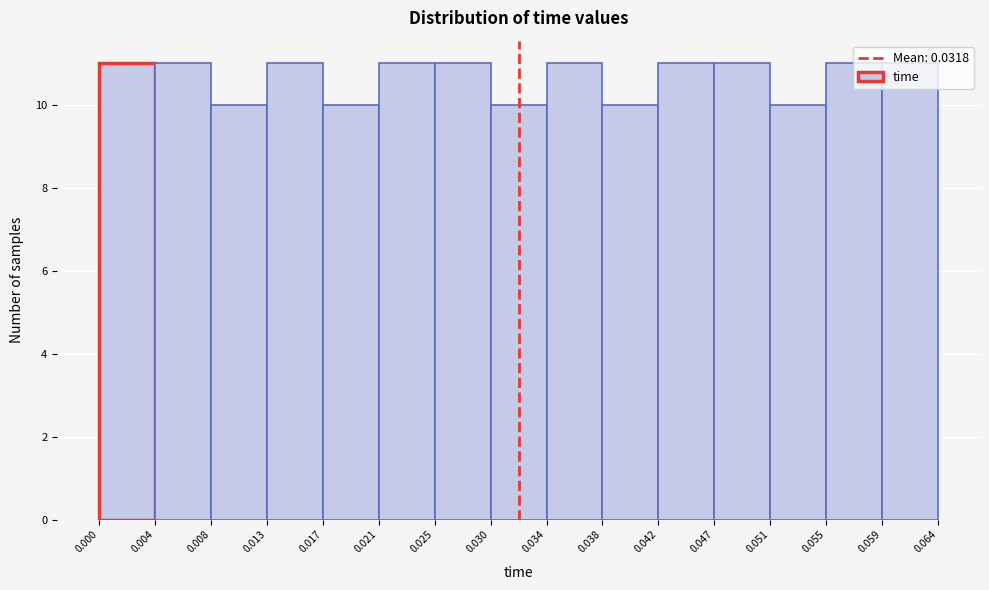

Reading left to right, transcribe this chart: for each bar, give the range it covers on the x-axis and its height. The values are not printed on the chart, so give them approximately, as read against the axis.

0.000 to 0.004: 11
0.004 to 0.008: 11
0.008 to 0.013: 10
0.013 to 0.017: 11
0.017 to 0.021: 10
0.021 to 0.025: 11
0.025 to 0.030: 11
0.030 to 0.034: 10
0.034 to 0.038: 11
0.038 to 0.042: 10
0.042 to 0.047: 11
0.047 to 0.051: 11
0.051 to 0.055: 10
0.055 to 0.059: 11
0.059 to 0.064: 11